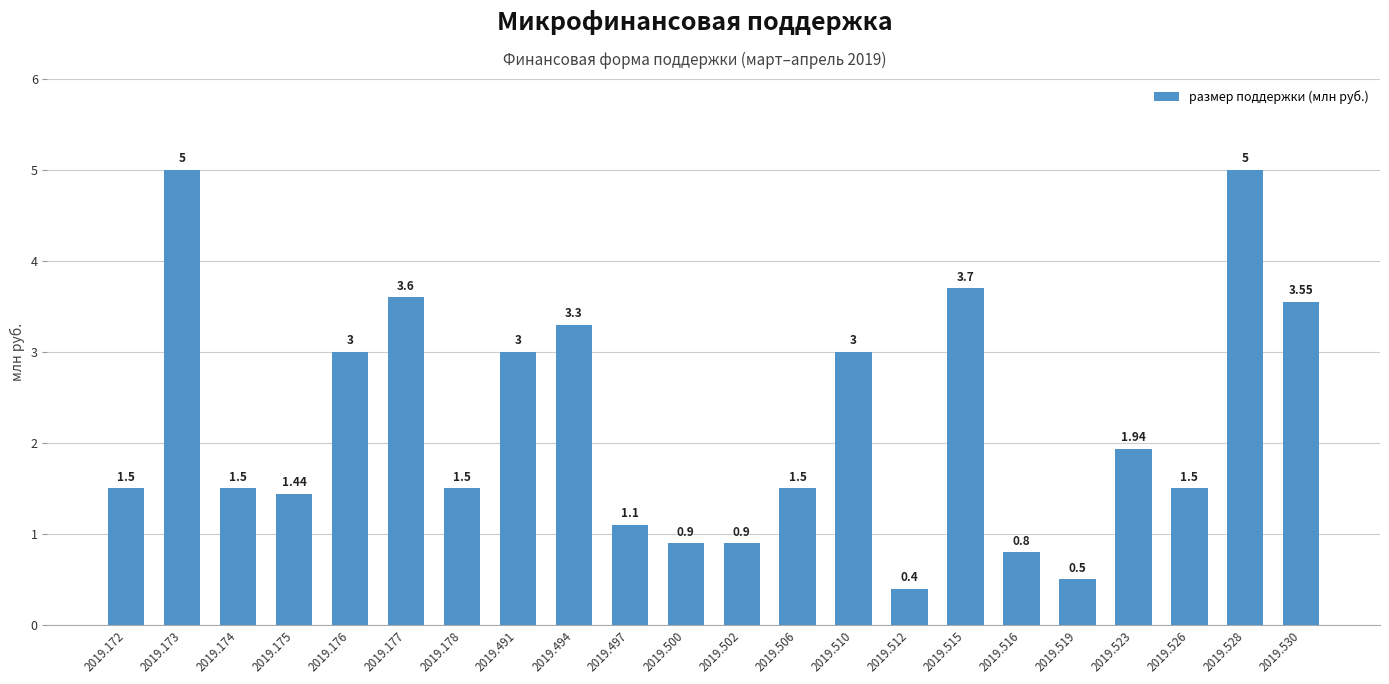

Which has a higher value, 2019.523 or 2019.178?

2019.523